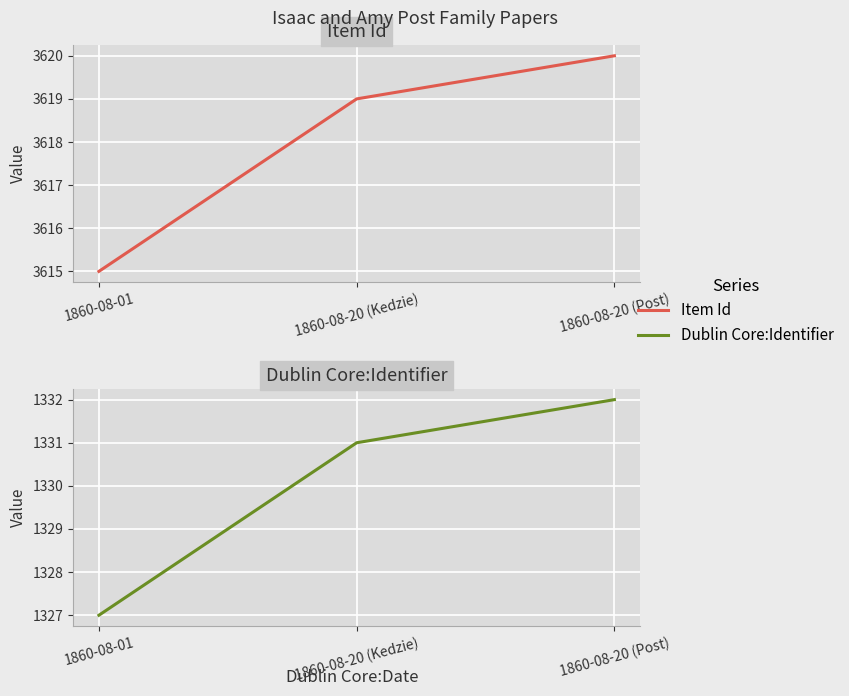

Which series has the widest spread of values?

Item Id